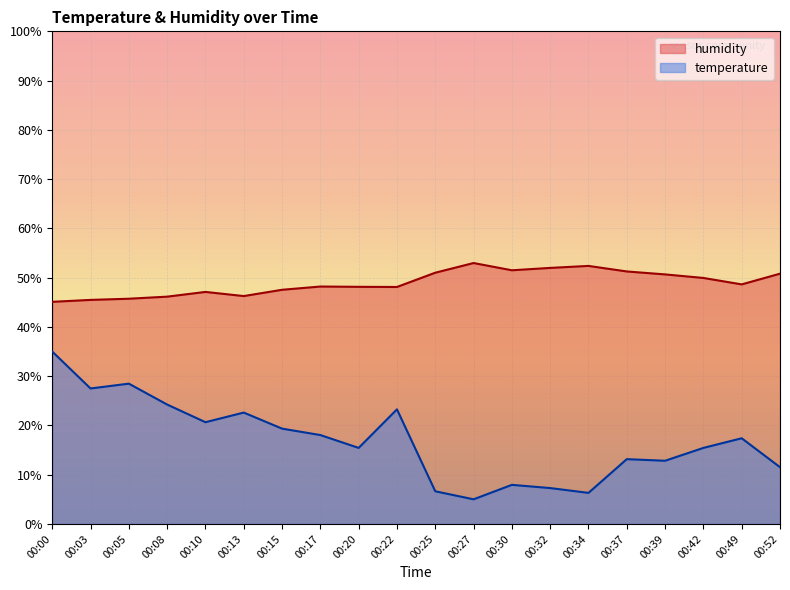

Reading left to right, transcribe all the data shown in this chart.

temperature: 35.0	27.5	28.5	24.2	20.7	22.6	19.3	18.0	15.4	23.3	6.6	5.0	7.9	7.3	6.3	13.2	12.8	15.4	17.4	11.5
humidity: 45.1	45.5	45.7	46.1	47.1	46.3	47.5	48.2	48.1	48.1	51.0	53.0	51.5	52.0	52.4	51.3	50.7	49.9	48.6	50.8